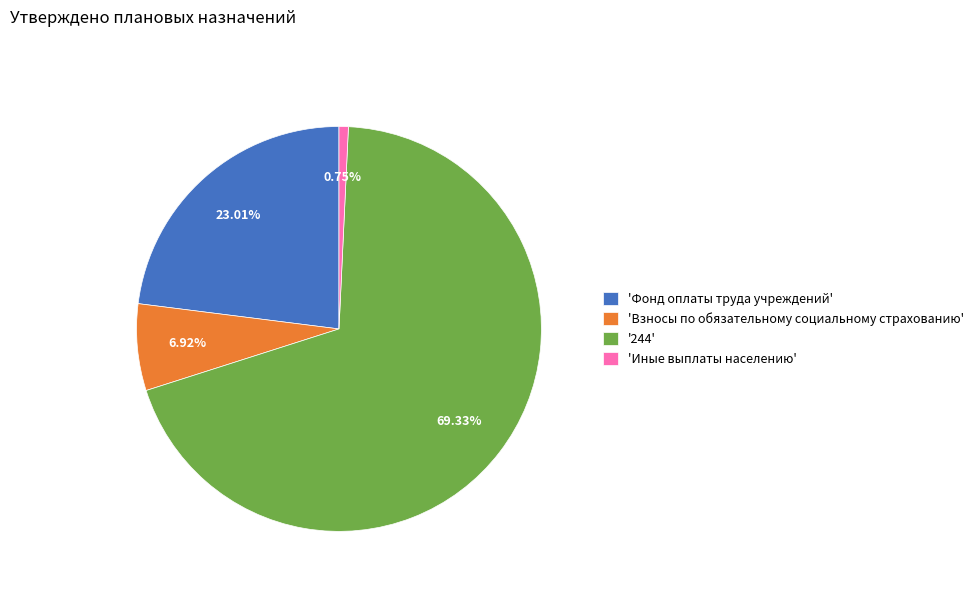

Between 'Фонд оплаты труда учреждений' and 'Взносы по обязательному социальному страхованию', which is larger?

'Фонд оплаты труда учреждений'